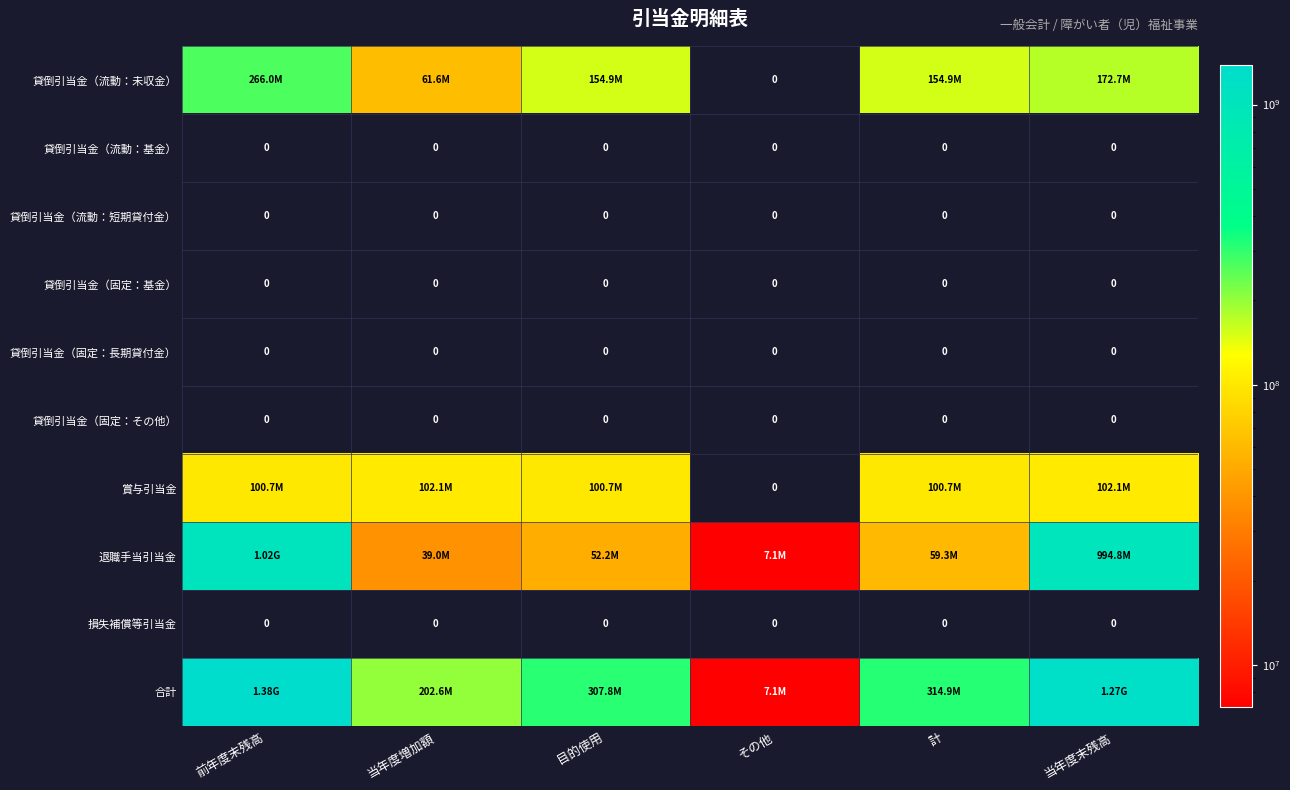

How many categories are shown in the chart?

6